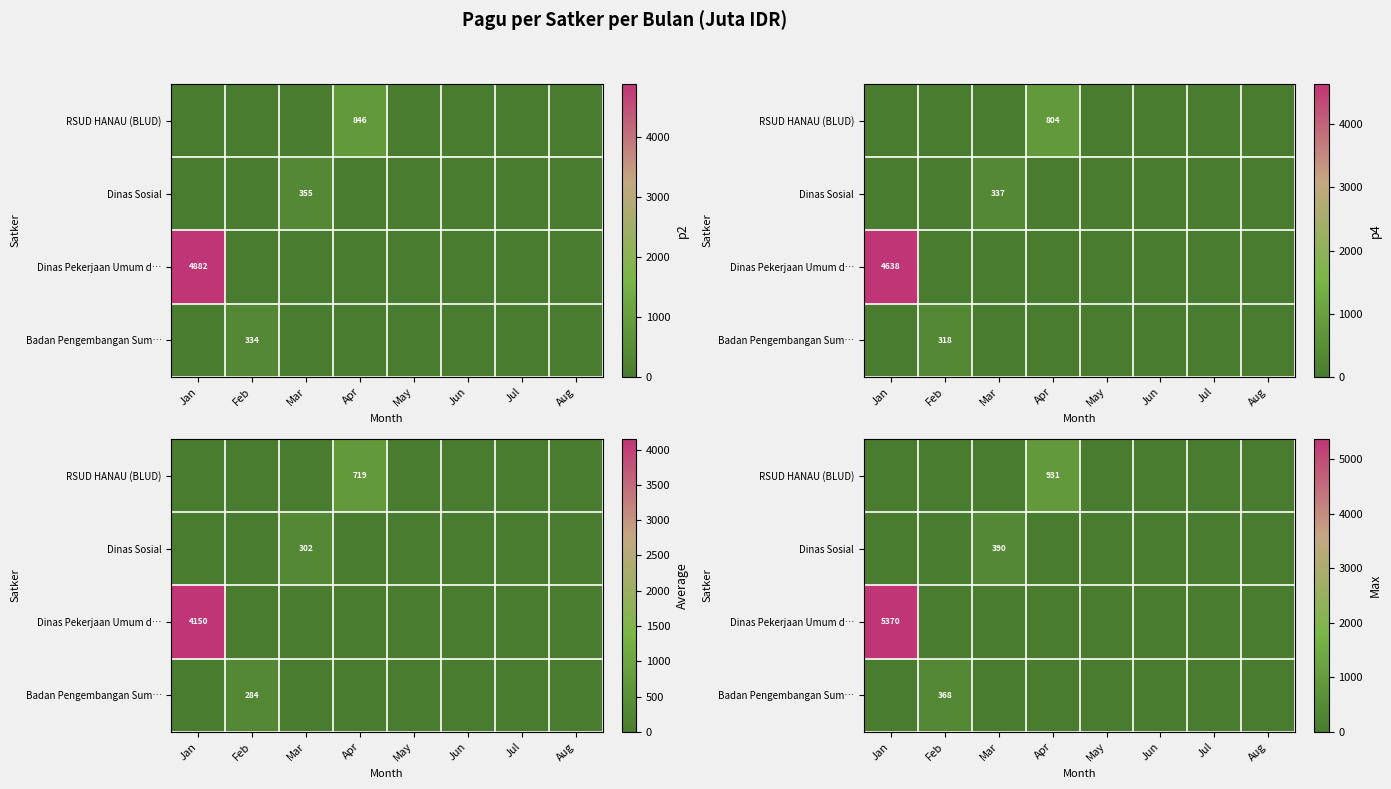

Rank the categories by Dinas Sosial value from highest to lowest.

Mar, Jan, Feb, Apr, May, Jun, Jul, Aug